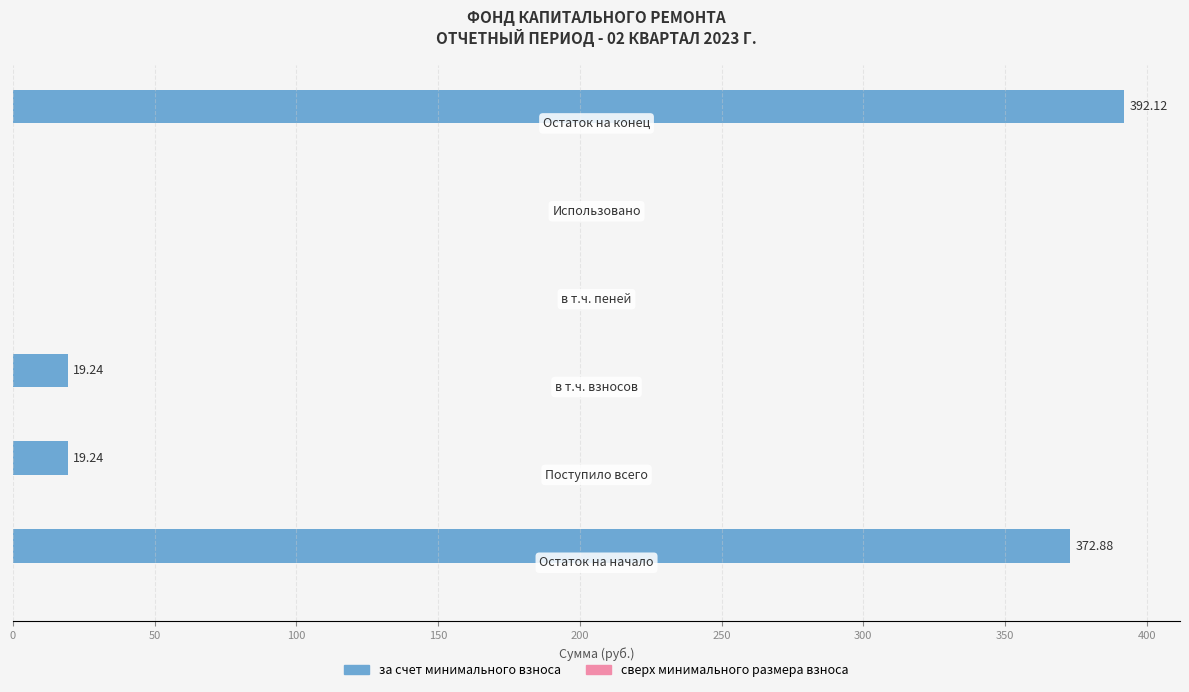

What is the sum of all values?

803.5